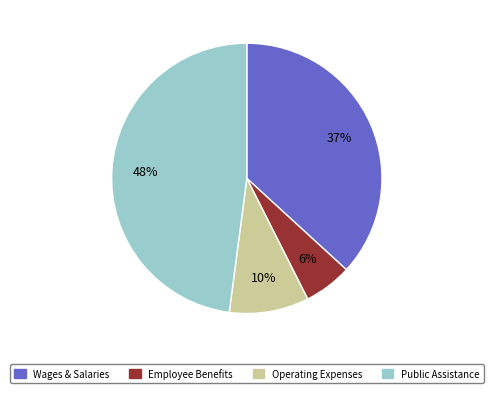

Is there a majority slice in this chart?

No